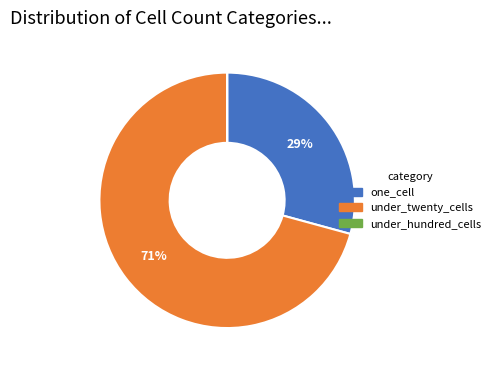

Is the sum of under_twenty_cells and one_cell greater than half?

Yes